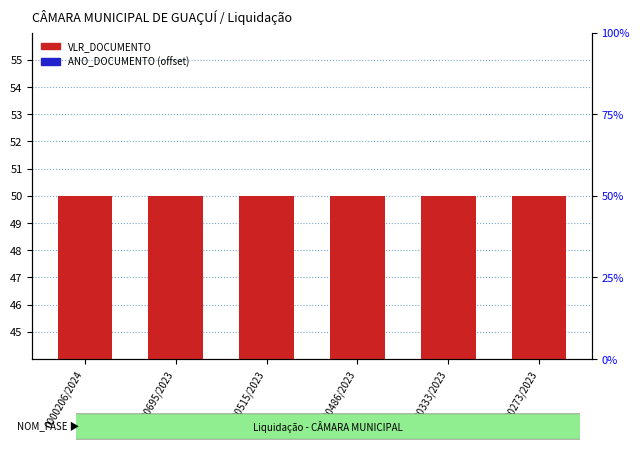

How many categories are shown in the chart?

6